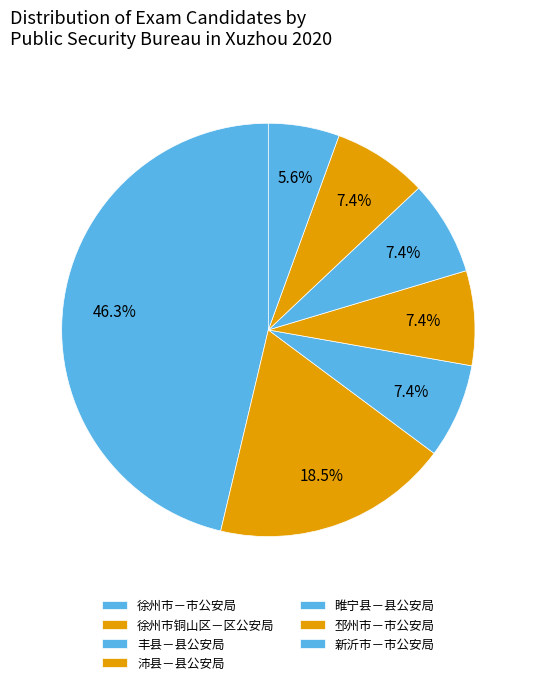

Is there any slice that represents more than half of the pie?

No